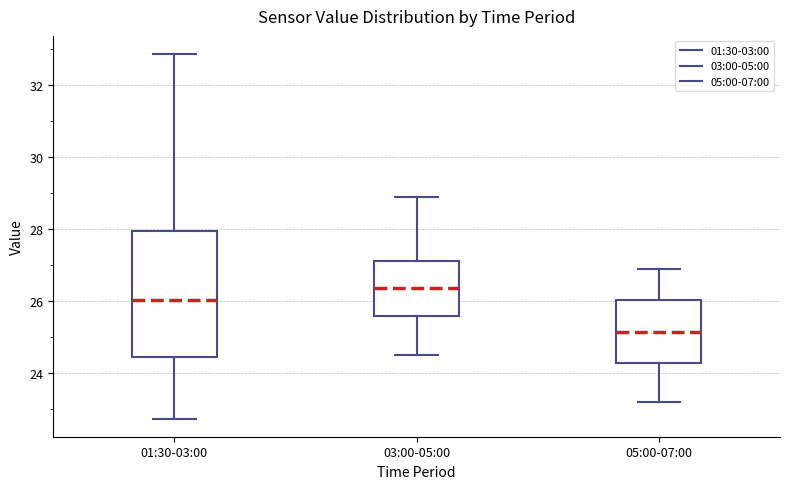

Reading left to right, read every box against the y-axis: the position of its median line, the range the box covers, and the ends of its whiskers. The values are not printed on the chart, so give them approximately, as read against the axis.

01:30-03:00: median 26.0, box 24.4 to 28.0, whiskers 22.8 to 32.8
03:00-05:00: median 26.4, box 25.6 to 27.2, whiskers 24.6 to 29.0
05:00-07:00: median 25.2, box 24.2 to 26.0, whiskers 23.2 to 27.0